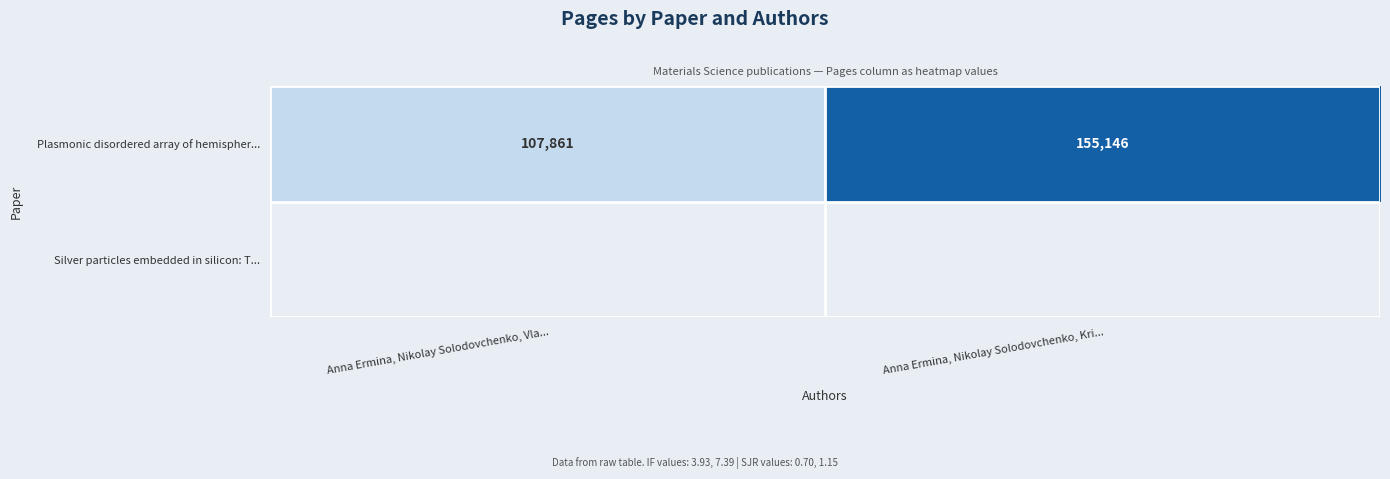

Which has a higher value, Anna Ermina, Nikolay Solodovchenko, Kri... or Anna Ermina, Nikolay Solodovchenko, Vla...?

Anna Ermina, Nikolay Solodovchenko, Kri...